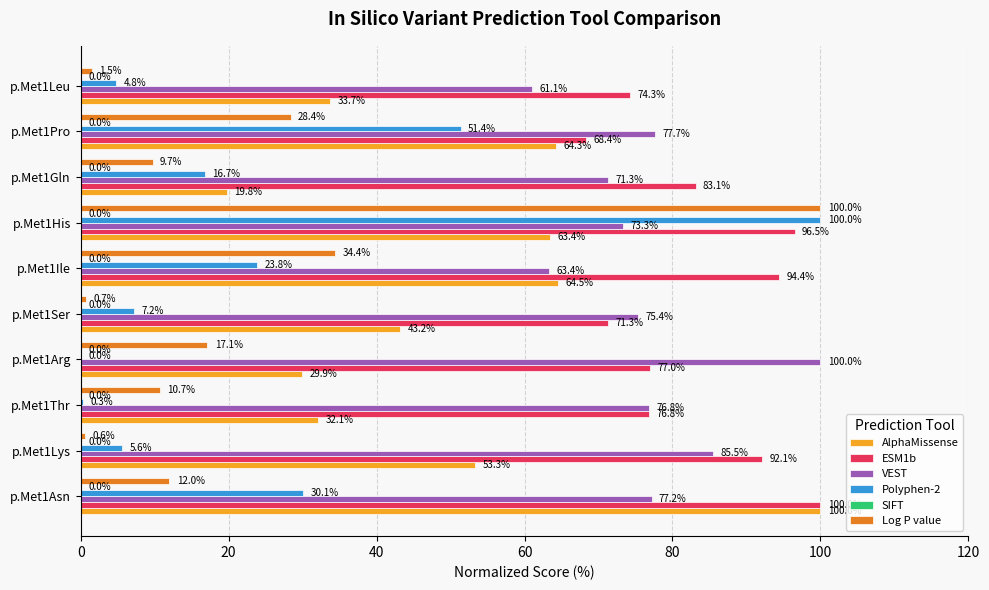

Where is VEST nearest to the value 80?

p.Met1Pro